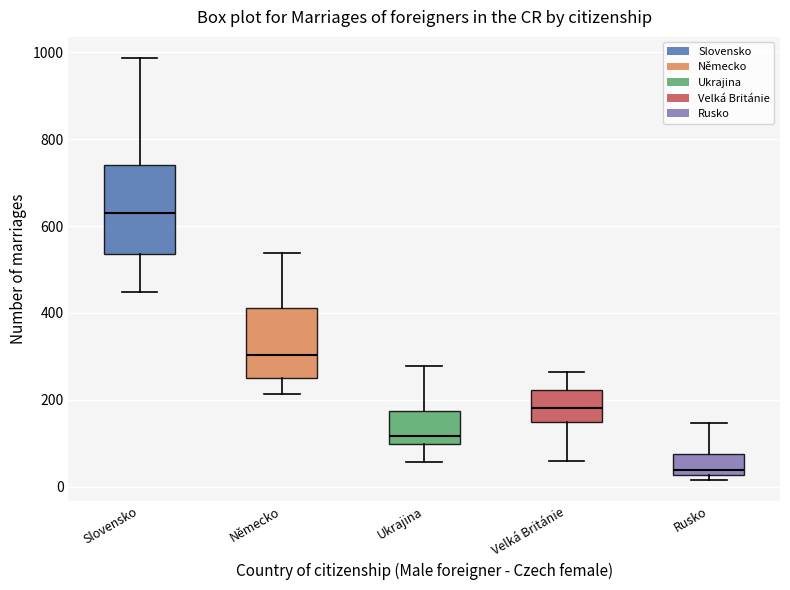

Comparing the boxes themselves (not the whiskers), which one is the tallest?

Slovensko